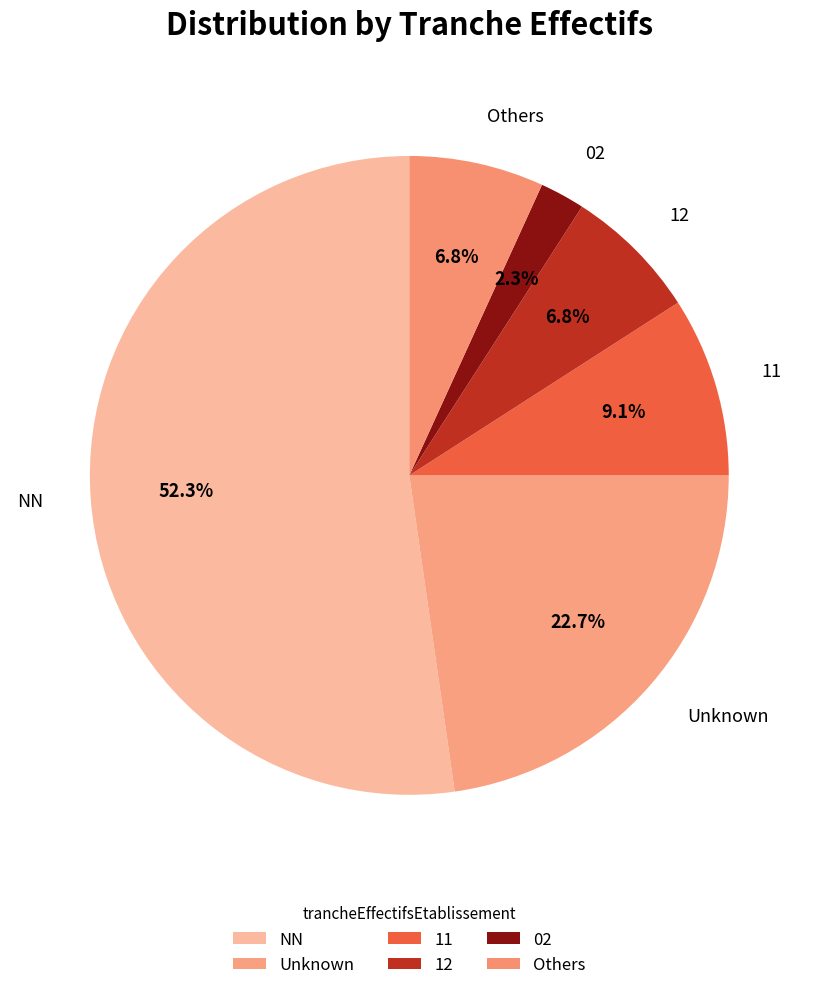

What is the majority slice?

NN